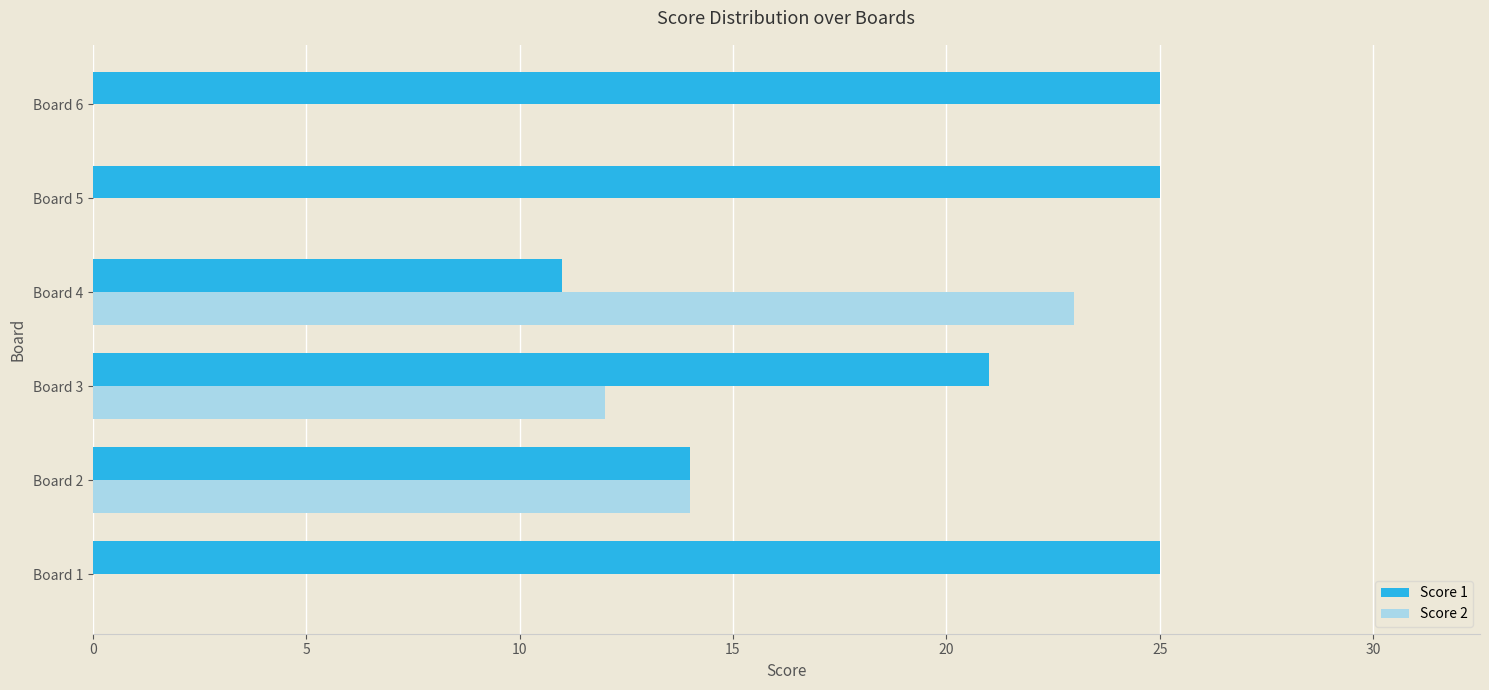

What is the greatest value displayed?

25